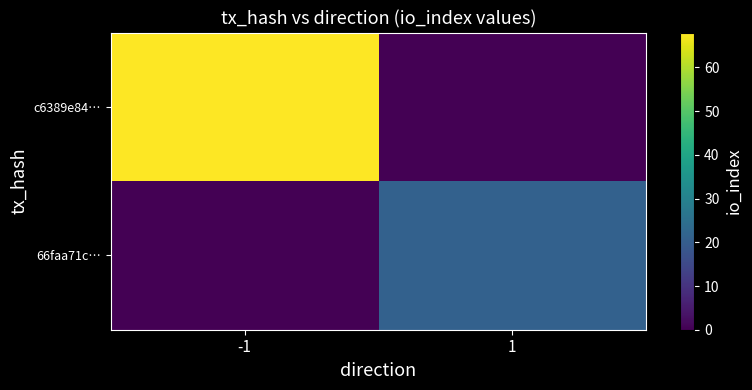

Reading left to right, what are all the values shown in this chart?

c6389e84…: -1=68	1=0
66faa71c…: -1=0	1=21